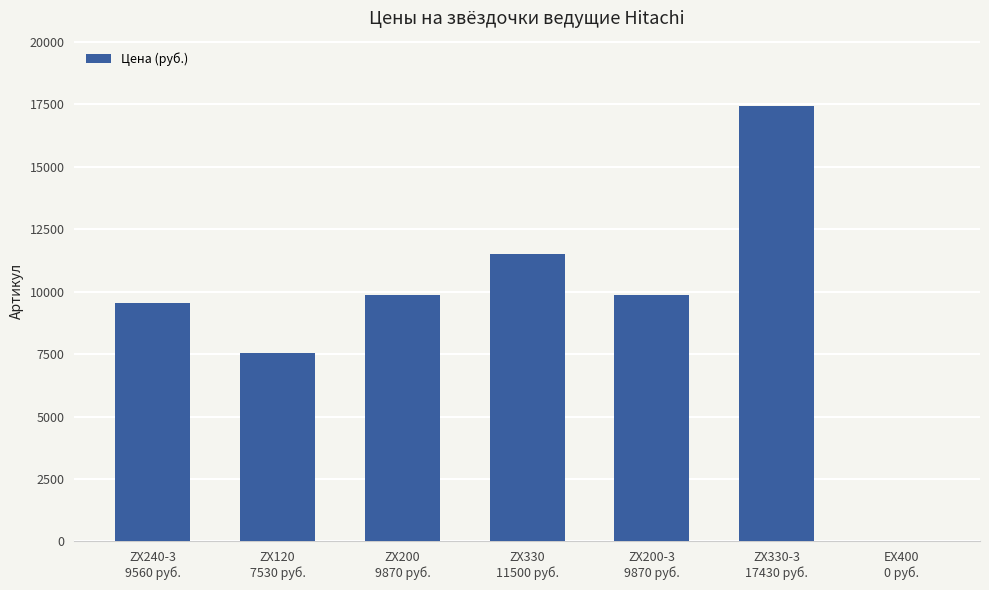

At which category does the chart reach its peak across all series?

ZX330-3
17430 руб.